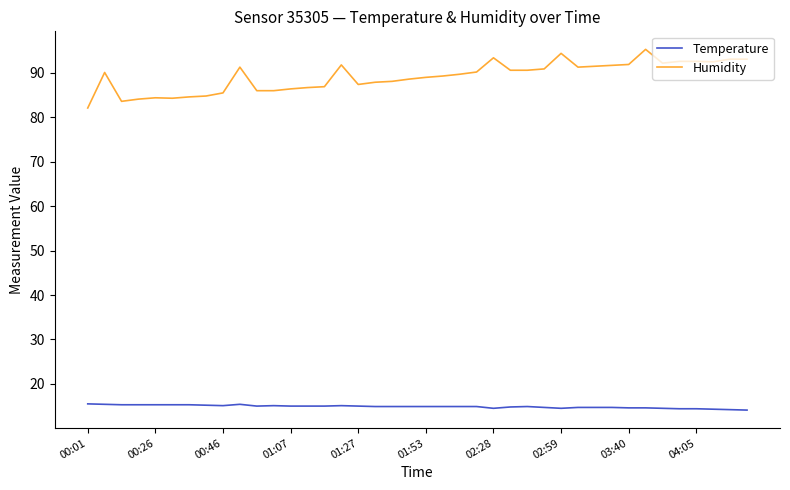

Rank the series by their average value, from lowest to highest.

Temperature, Humidity